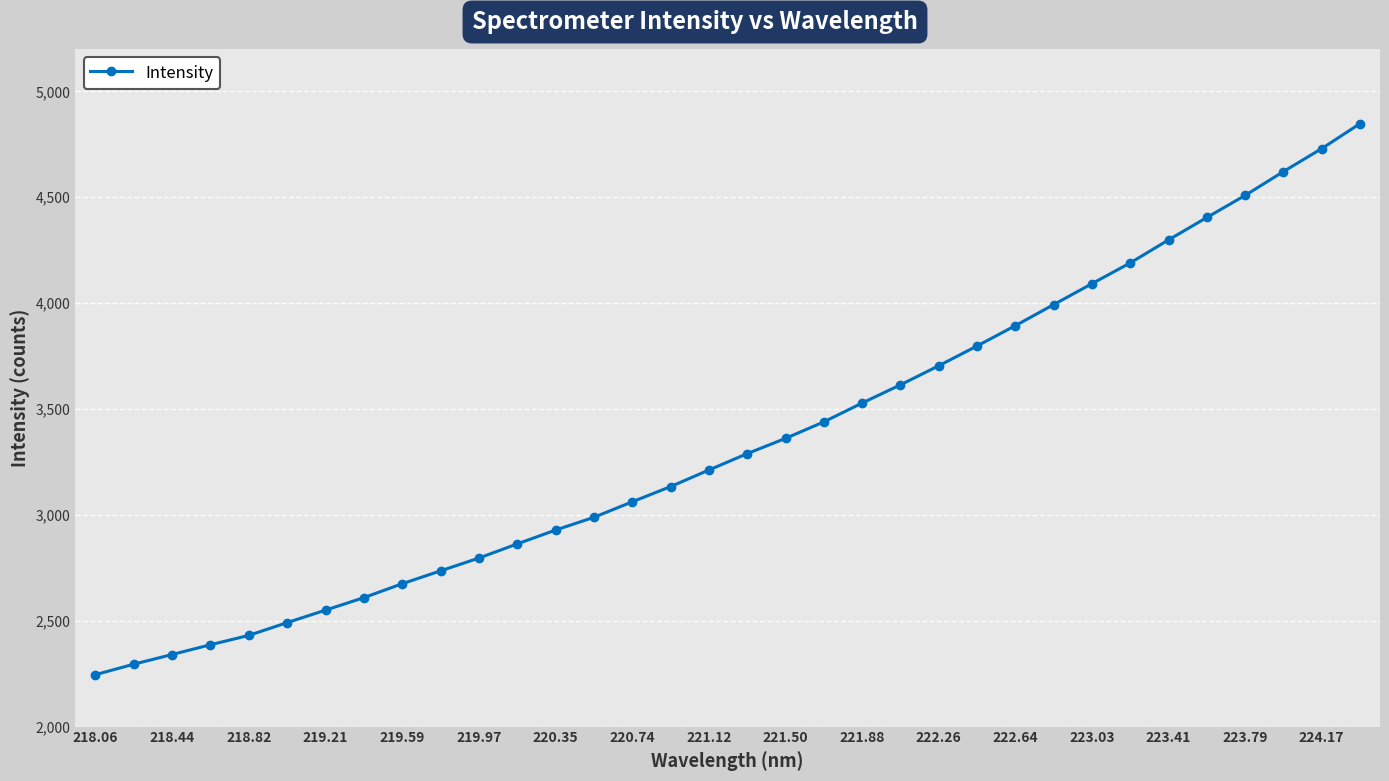

Does the chart display data point markers on the line(s)?

Yes